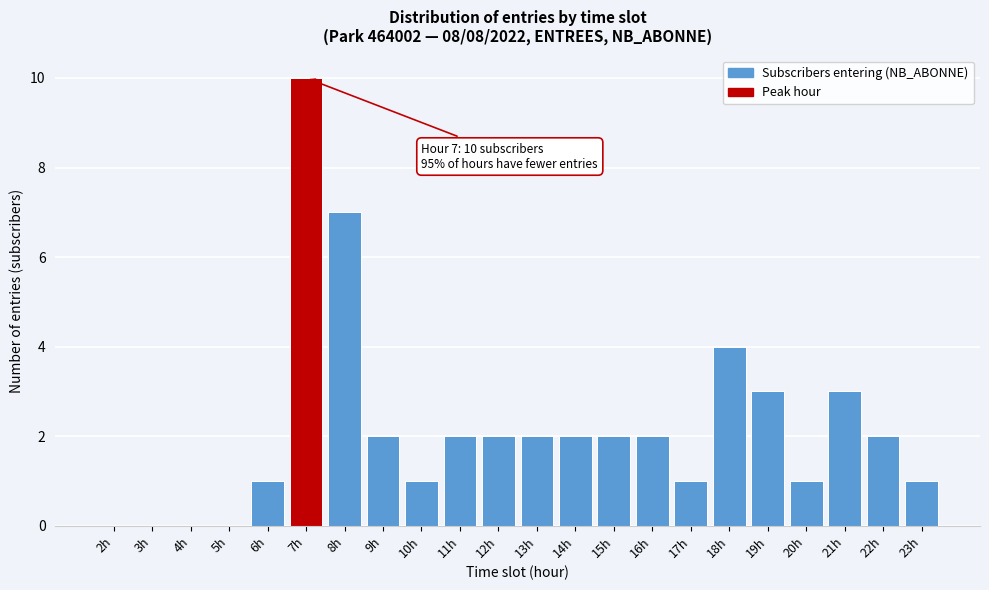

Reading left to right, what are all the values shown in this chart?

2h=0	3h=0	4h=0	5h=0	6h=1	7h=10	8h=7	9h=2	10h=1	11h=2	12h=2	13h=2	14h=2	15h=2	16h=2	17h=1	18h=4	19h=3	20h=1	21h=3	22h=2	23h=1